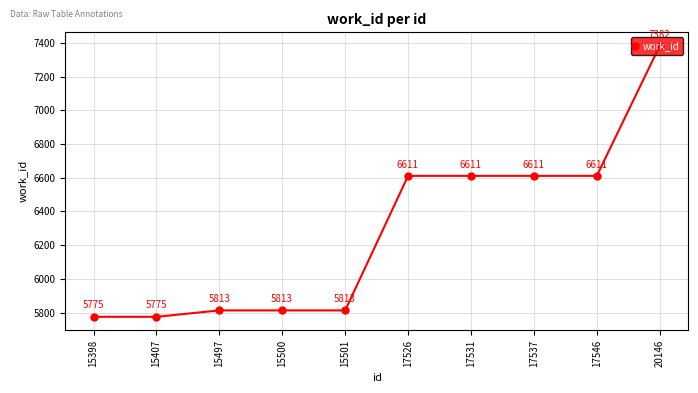

What is the average value?

6282